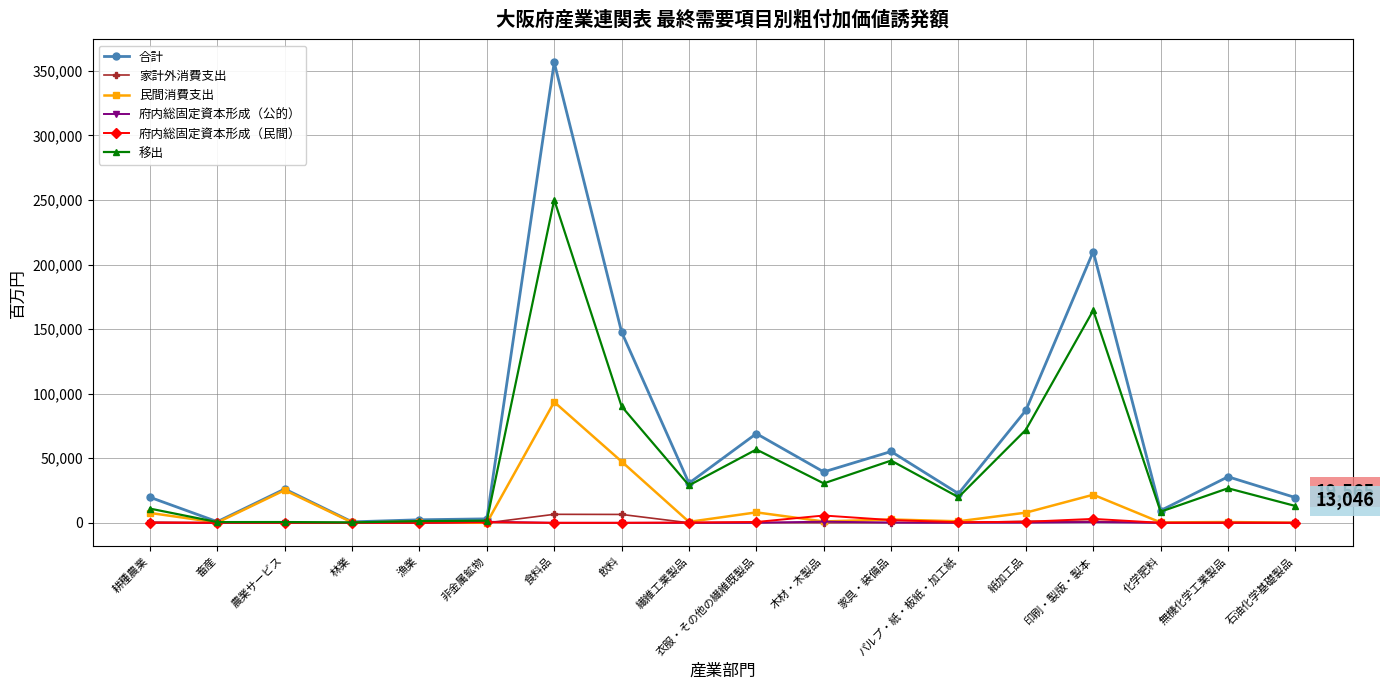

True or false: 家計外消費支出 has more than 2 points higher than both neighbors.

True